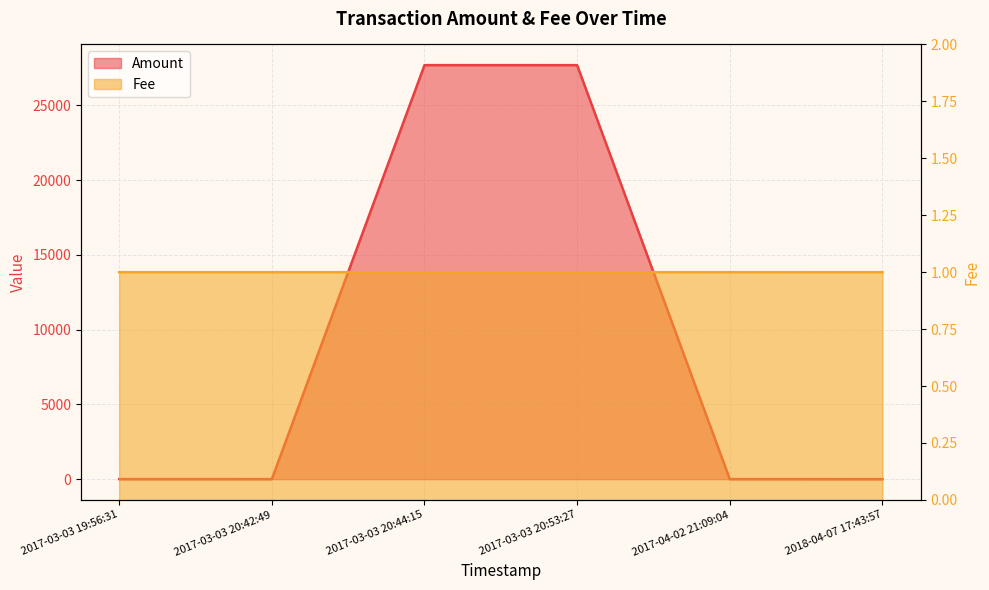

Which label corresponds to the smallest value in the chart?

2018-04-07 17:43:57